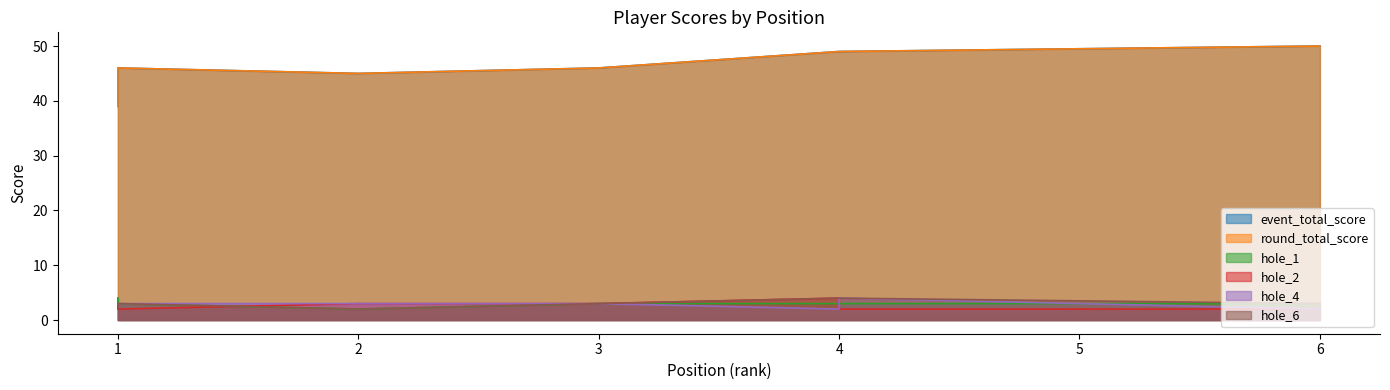

What is the difference between the maximum and minimum values in the hole_4 series?

2